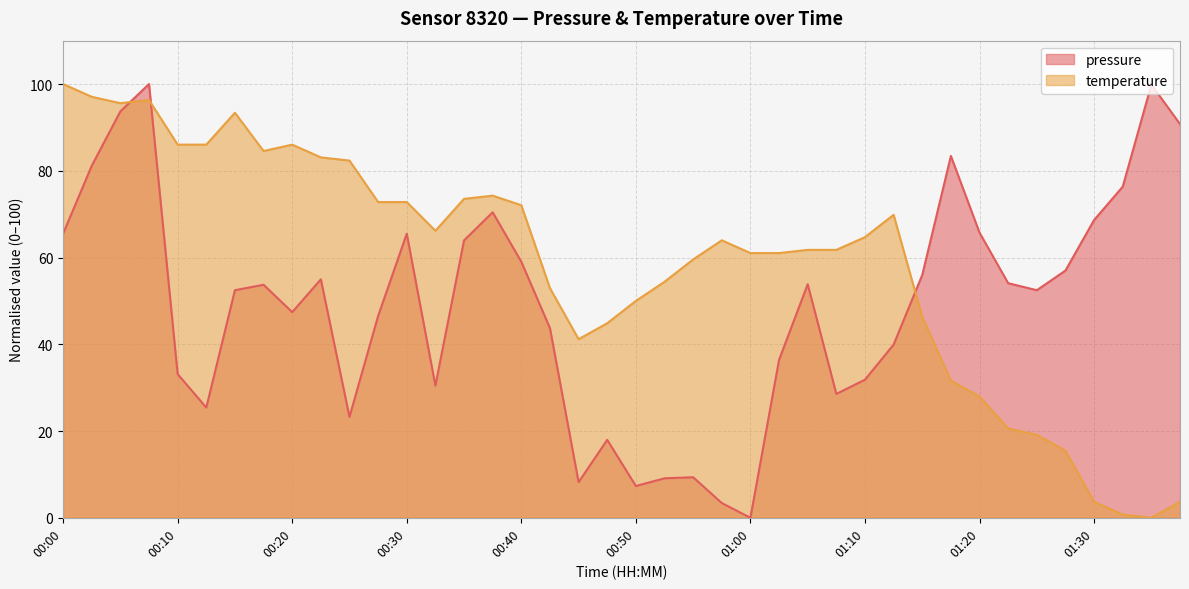

At which category is the sum across all series the highest?

00:08